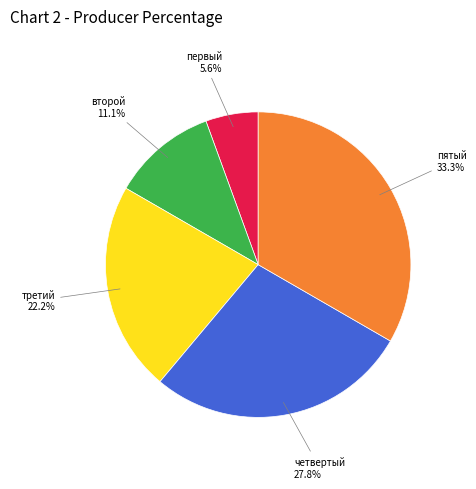

Rank the categories by value from highest to lowest.

пятый, четвертый, третий, второй, первый